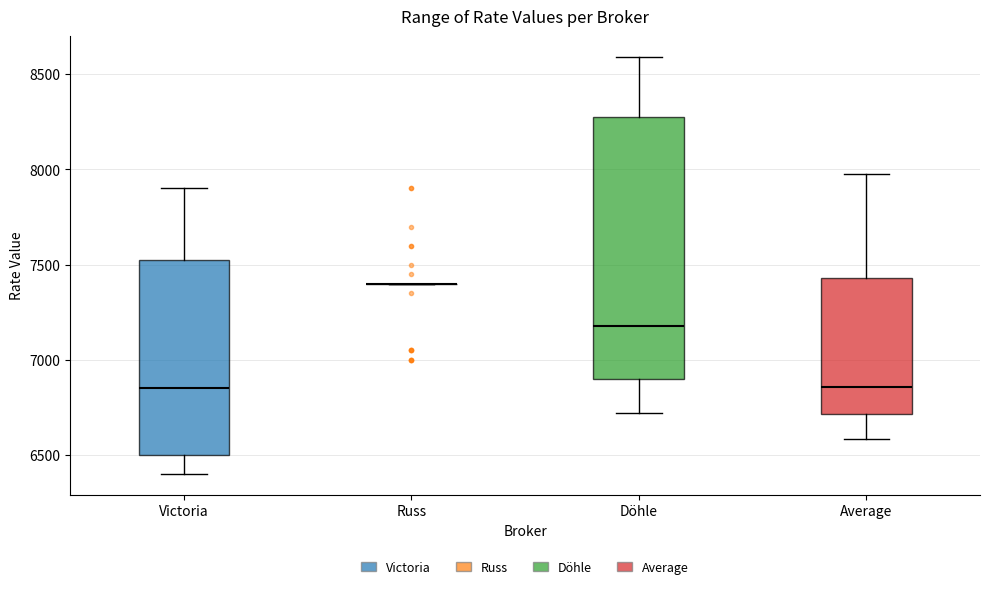

Reading left to right, read every box against the y-axis: the position of its median line, the range the box covers, and the ends of its whiskers. The values are not printed on the chart, so give them approximately, as read against the axis.

Victoria: median 6850, box 6500 to 7550, whiskers 6400 to 7900
Russ: box collapsed to a line at 7400, whiskers 7400 to 7400
Döhle: median 7200, box 6900 to 8300, whiskers 6700 to 8600
Average: median 6850, box 6700 to 7450, whiskers 6600 to 8000